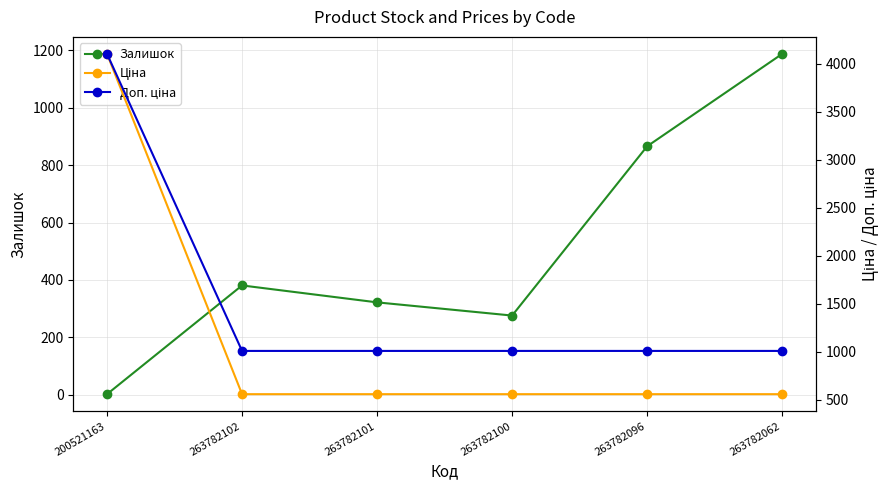

Between which two adjacent categories do Залишок and Ціна first intersect?

263782100 and 263782096